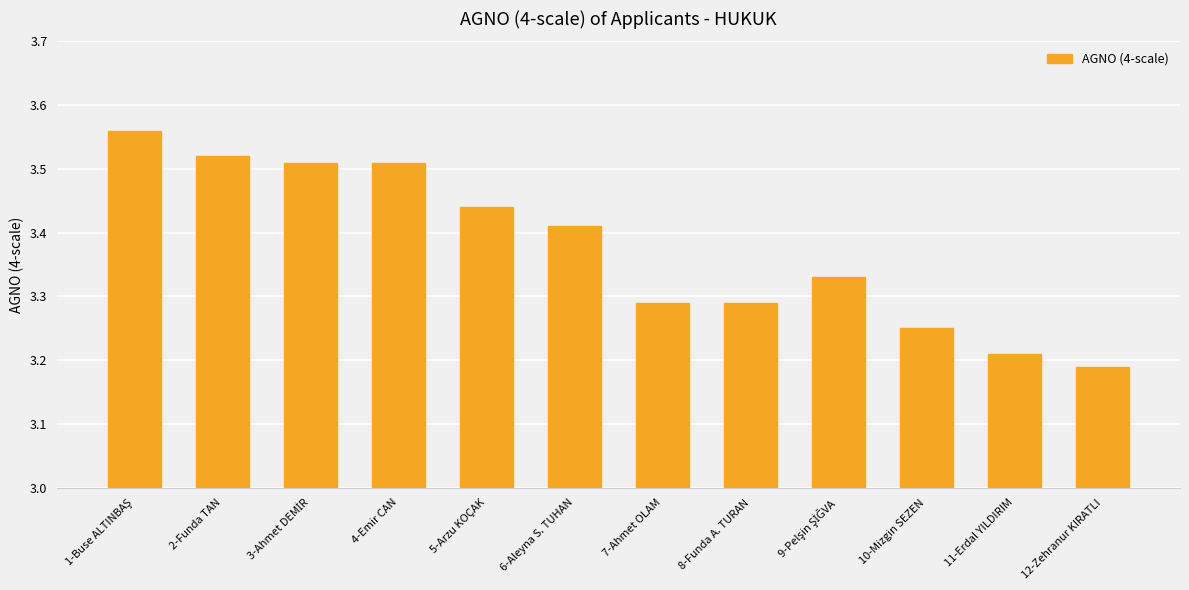

What is the ratio of the value at 11-Erdal YILDIRIM to the value at 10-Mizgin SEZEN?

1.0